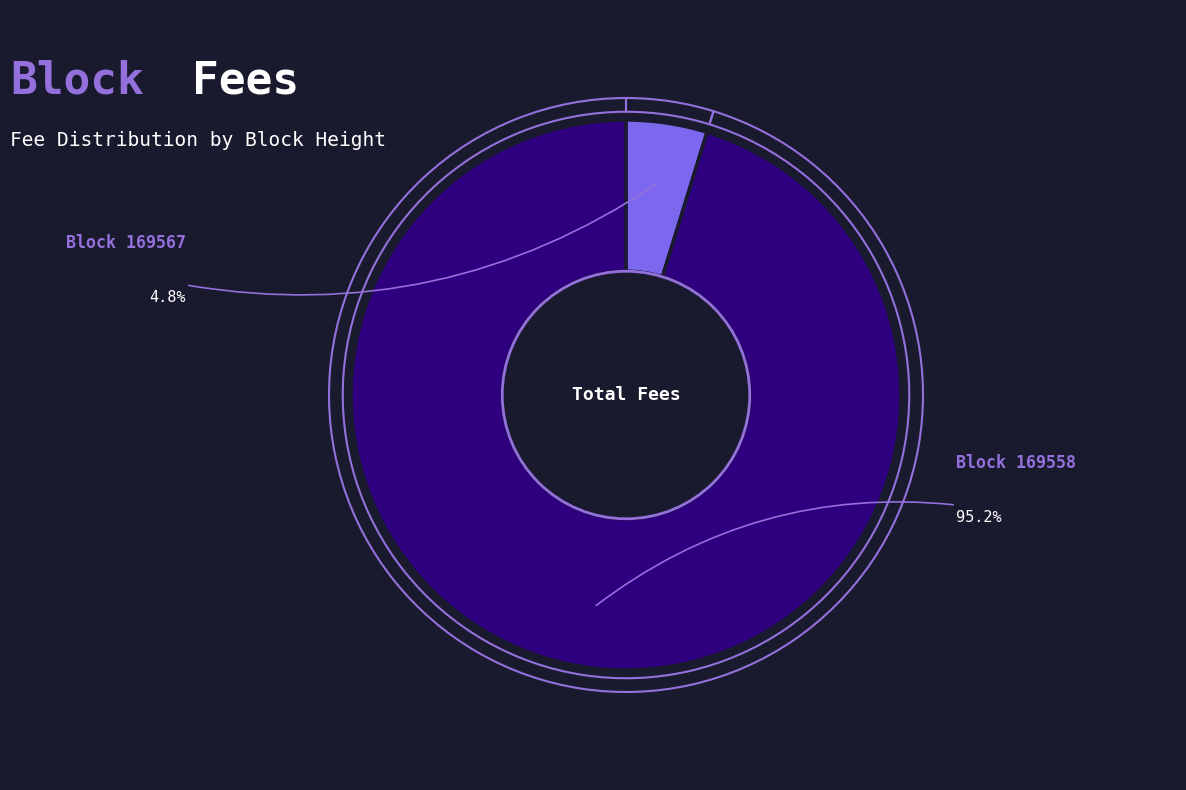

What percentage is the 169558 slice, to the nearest percent?

95%